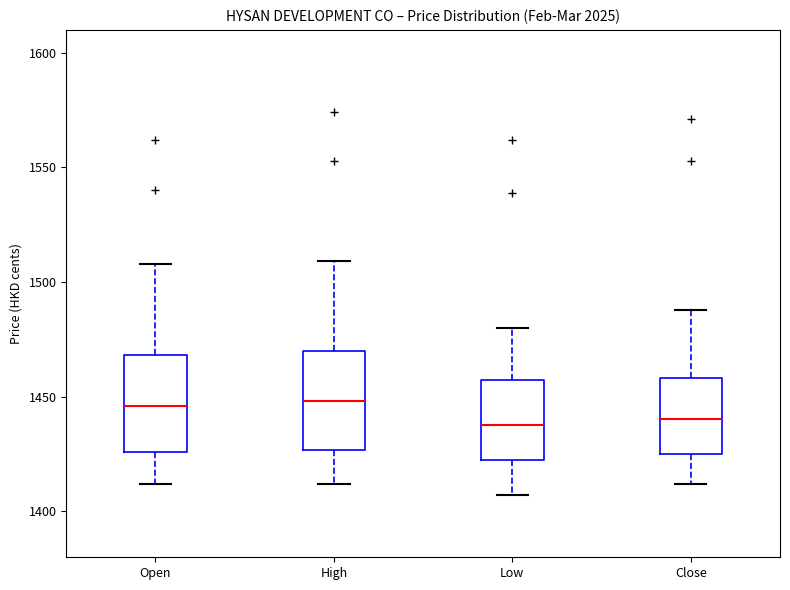

Where does the median line of the box for Close sit on the y-axis? The values are not printed on the chart, so give them approximately, as read against the axis.

1440